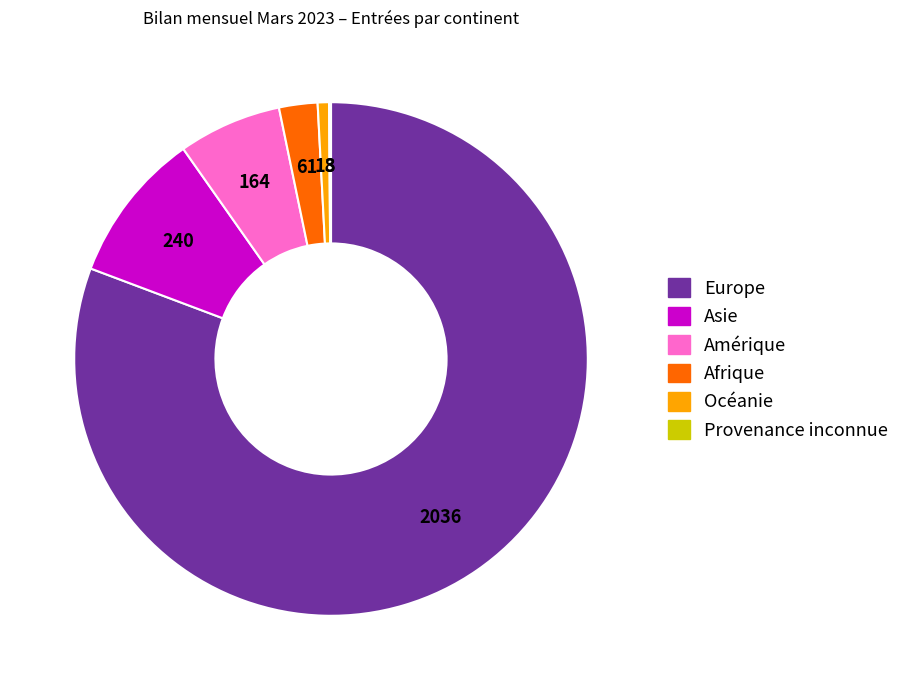

What is the largest slice in the pie chart?

Europe